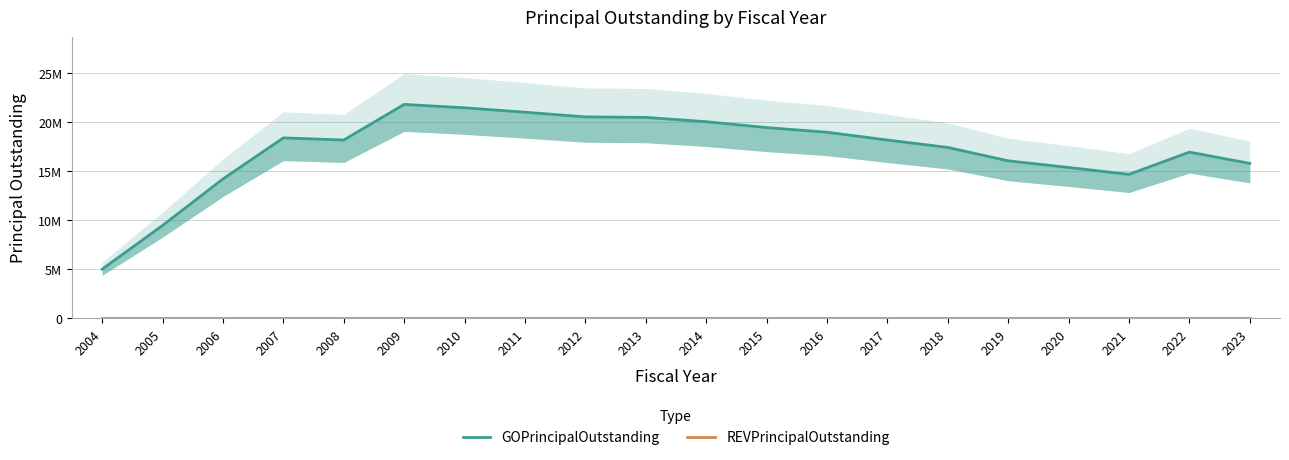

At how many categories does at least one series exceed 16169910?

13